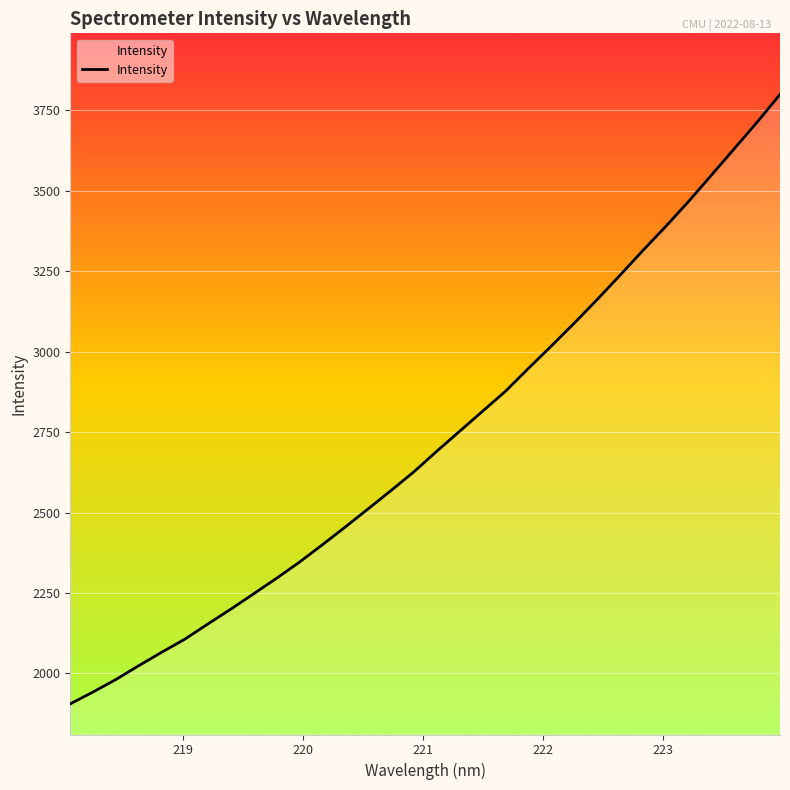

What is the difference between the maximum and minimum values?

1894.2